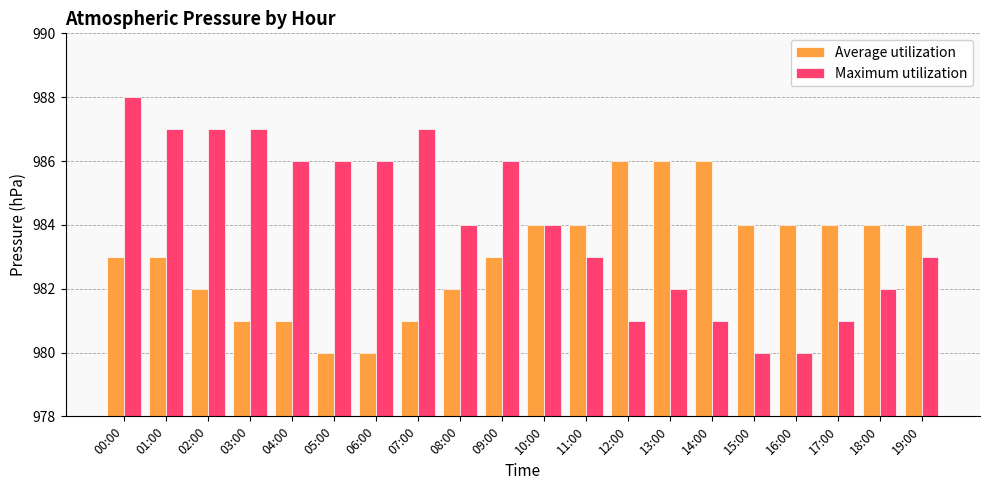

What is the sum of the Average utilization values at 01:00 and 13:00?

1969